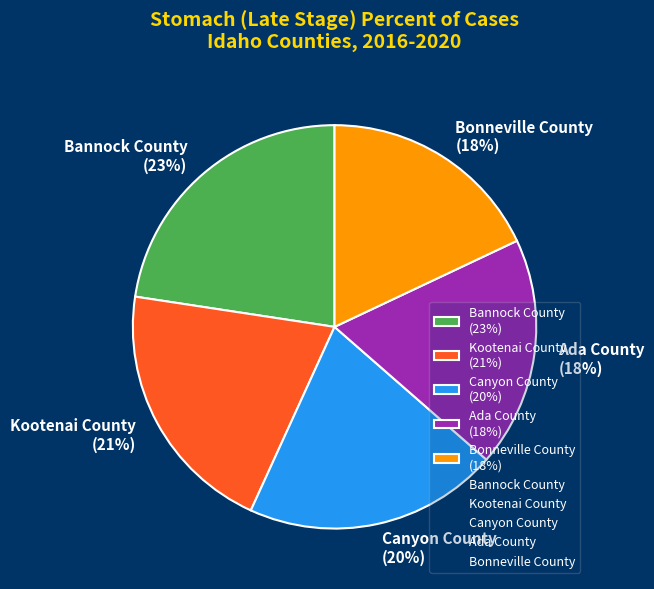

To the nearest percent, what is the difference between the Bonneville County and Canyon County slice percentages?

2%